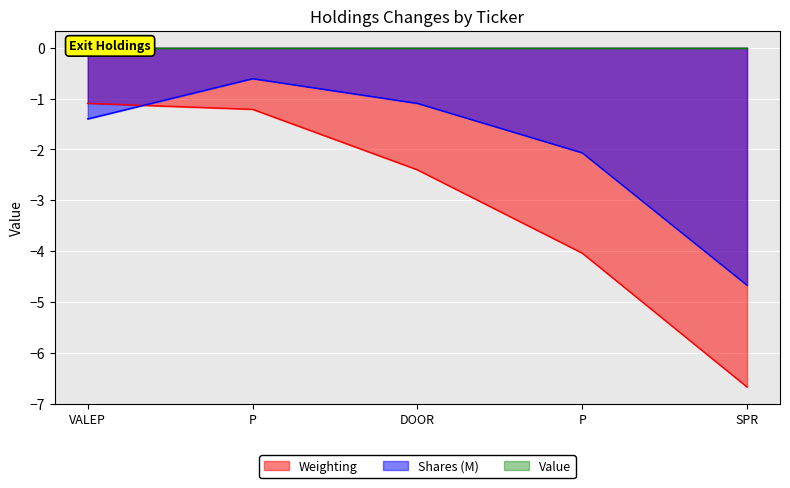

What is the difference between the maximum and minimum values in the Shares or principal amount series?

4.1